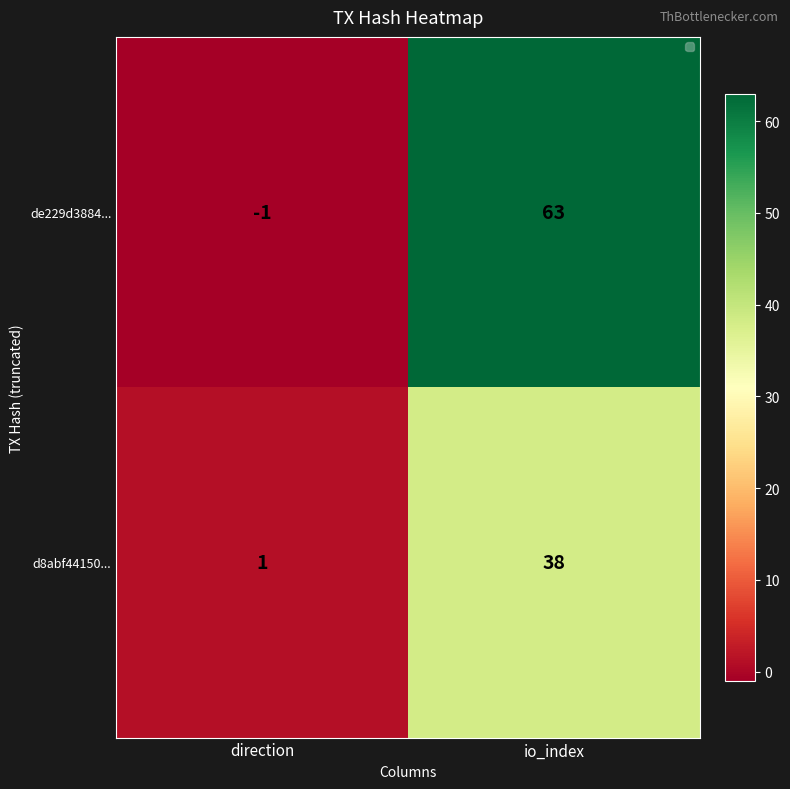

What is the difference between the highest and lowest values at direction?

2